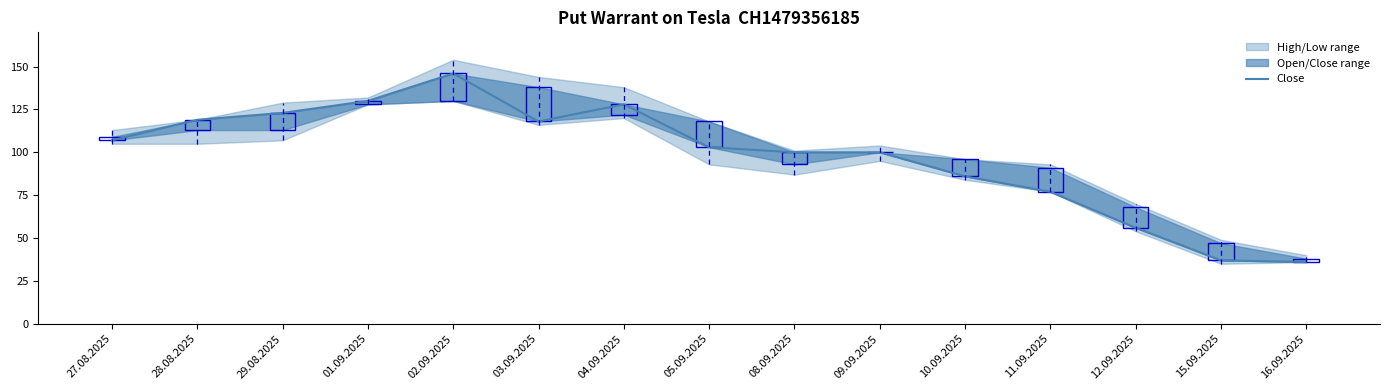

What is the change in value from 01.09.2025 to 08.09.2025?

-30